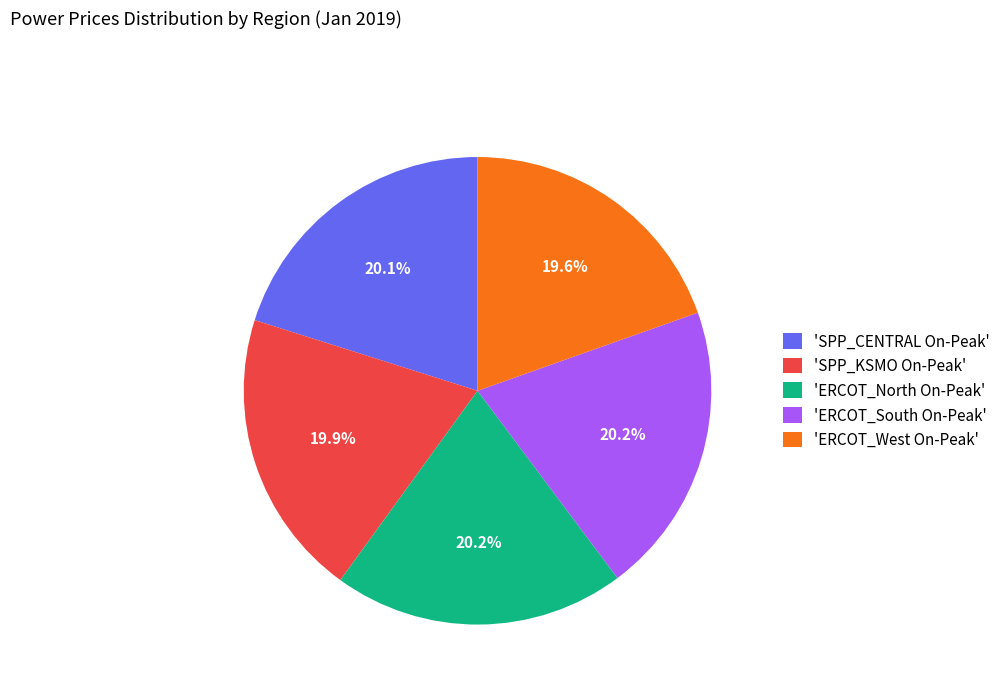

Does any single category account for the majority?

No